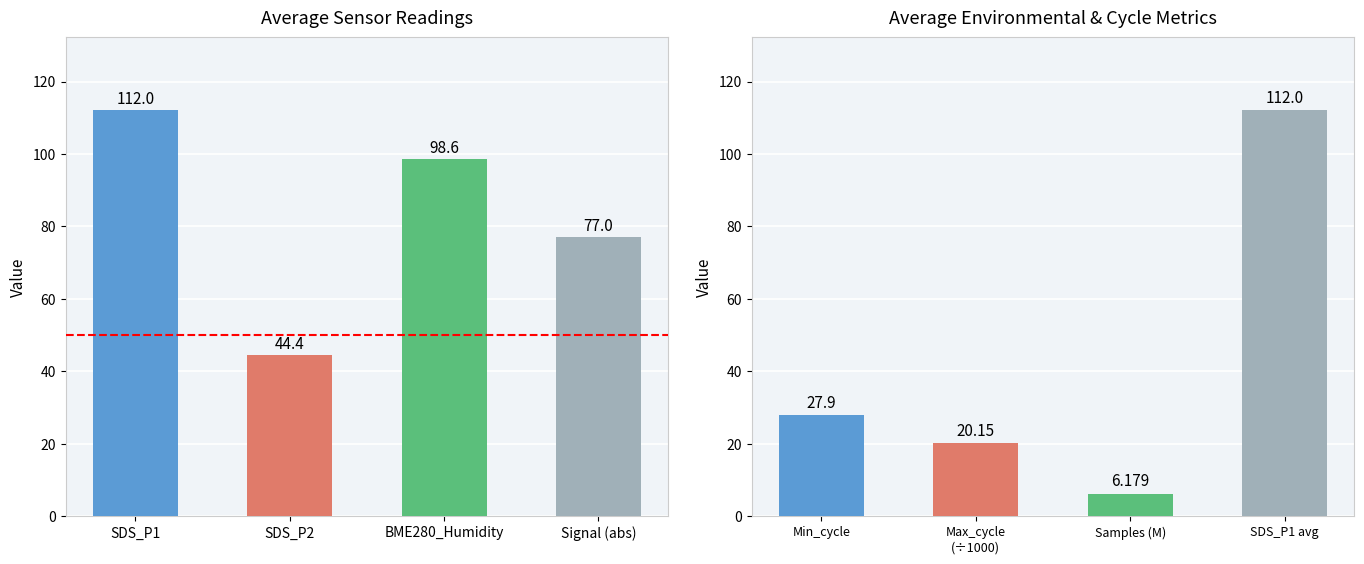

Which series has the widest spread of values?

SDS_P1